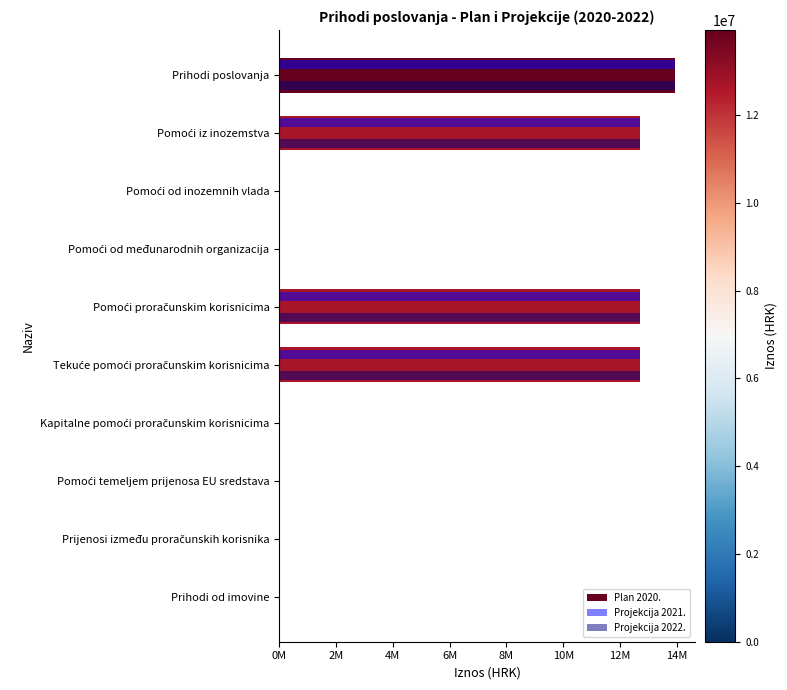

Which category has the highest value in the Projekcija 2021. series?

Prihodi poslovanja